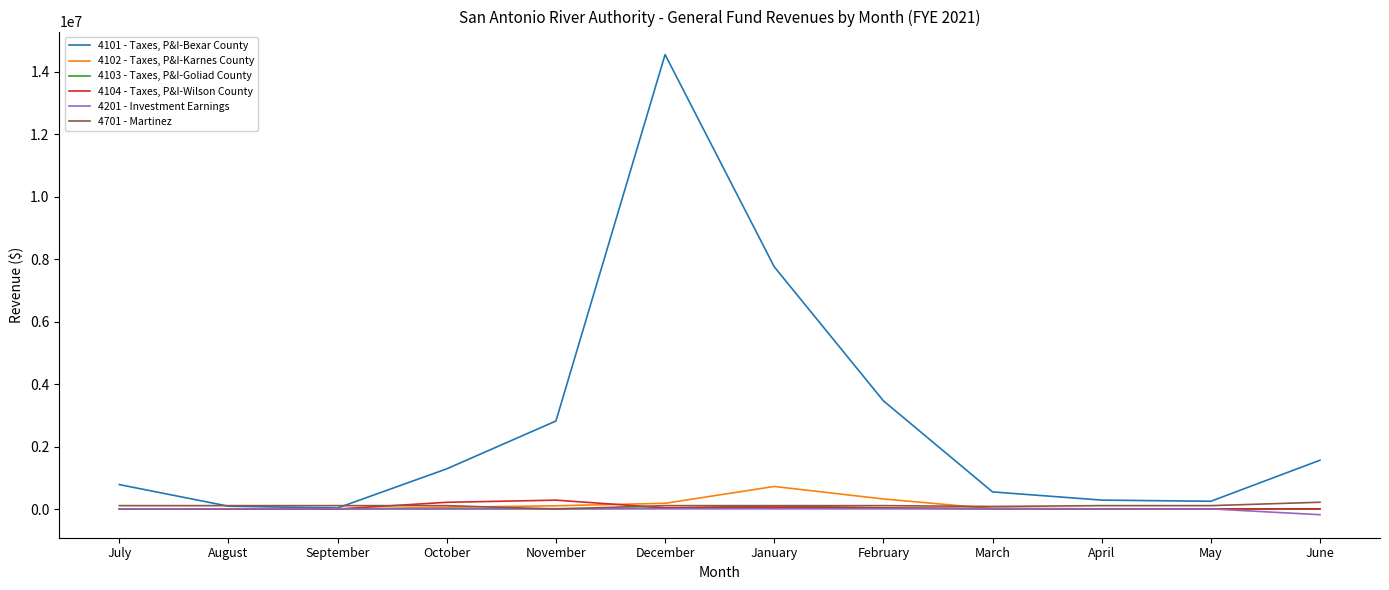

Count the number of categories in the chart.

12